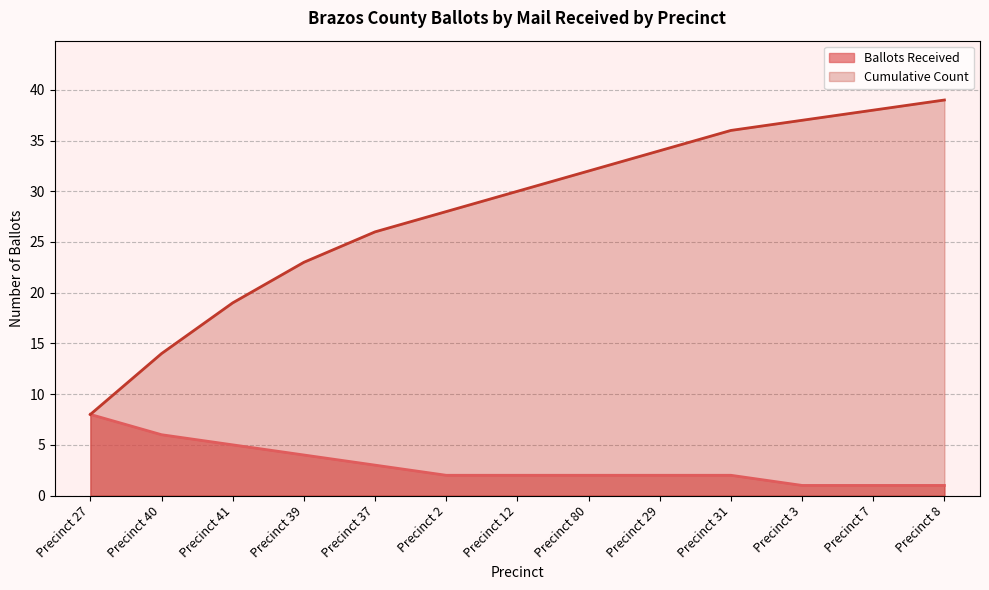

What is the sum of the Cumulative Count values at Precinct 40 and Precinct 27?

22